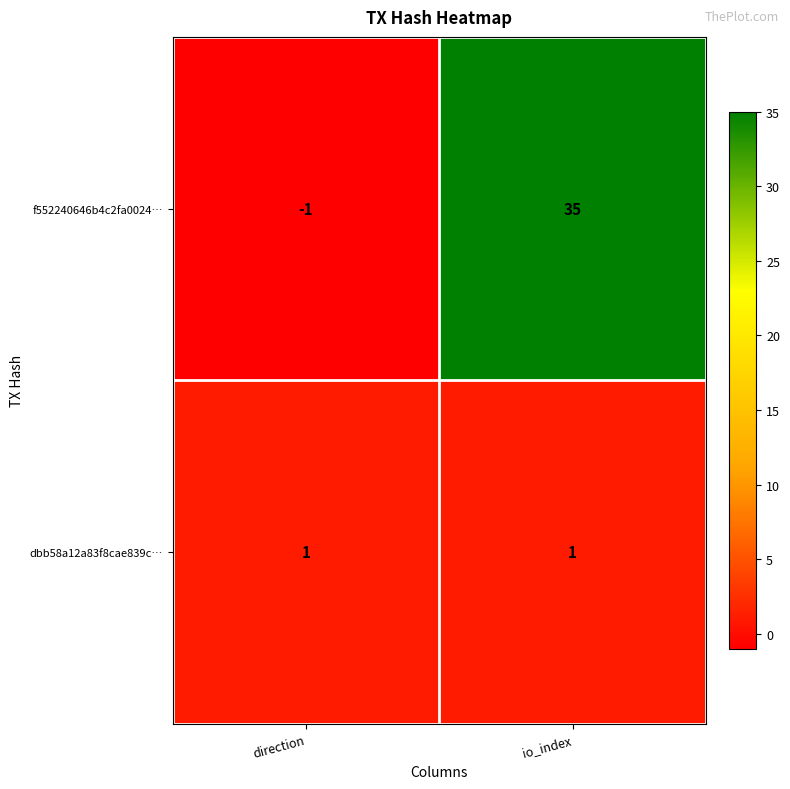

Rank the series by their average value, from lowest to highest.

dbb58a12a83f8cae839c…, f552240646b4c2fa0024…